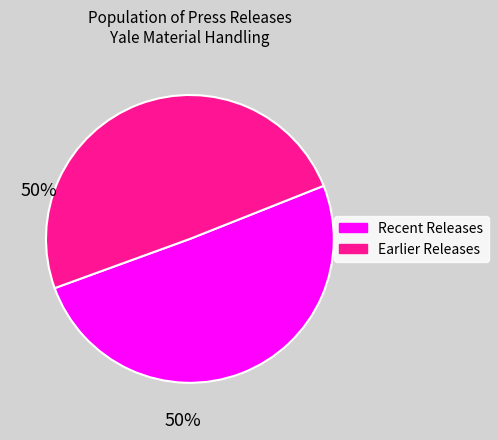

Does any single category account for the majority?

Yes